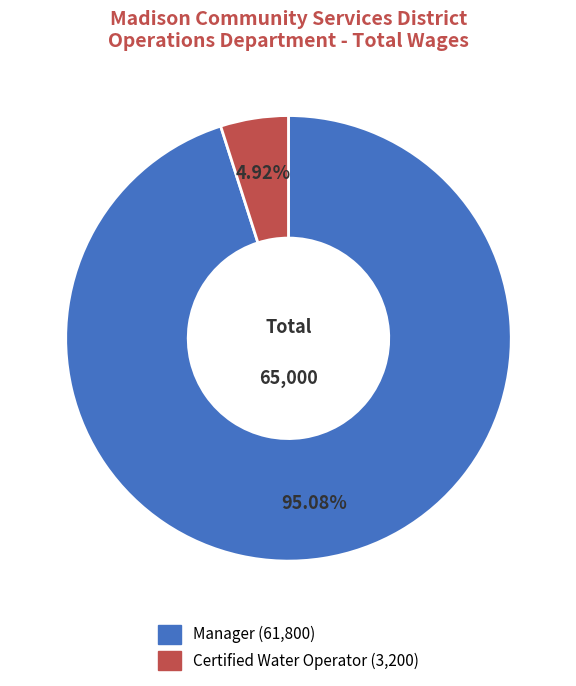

To the nearest percent, what is the average slice percentage?

50%